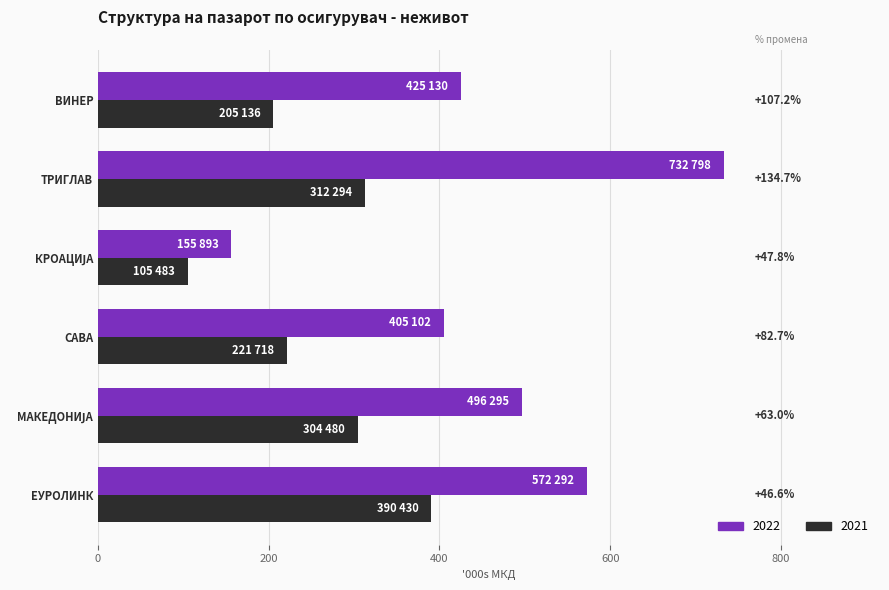

Which series has the largest range (max minus min)?

2022